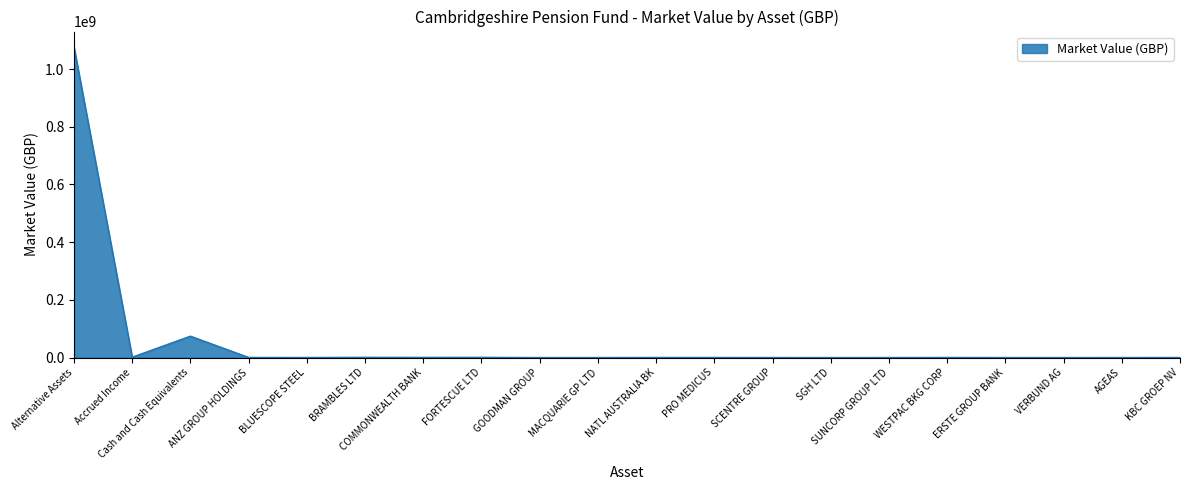

Does the chart display data point markers on the line(s)?

No